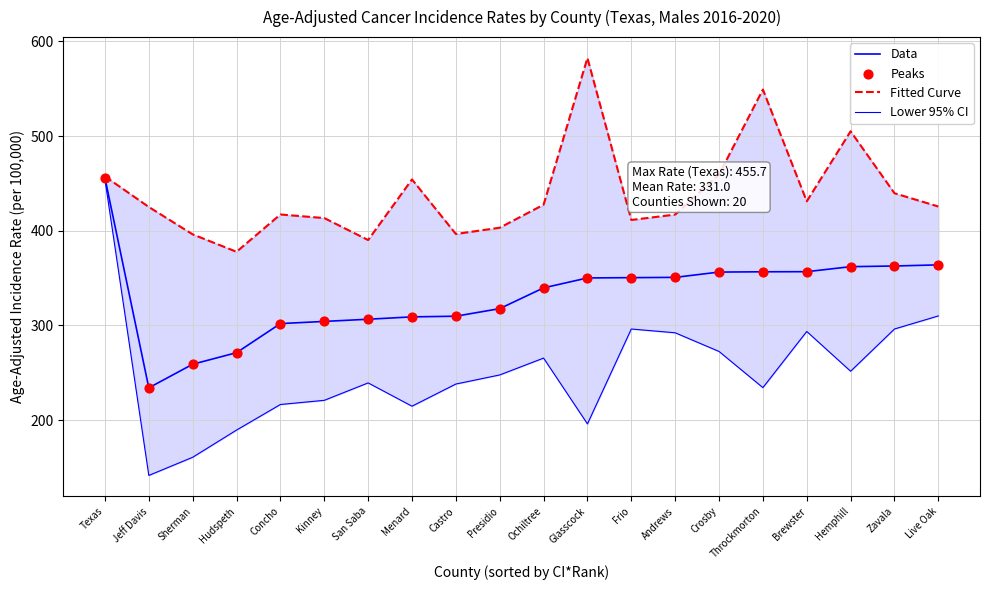

Which series has the largest total across all categories?

Fitted Curve